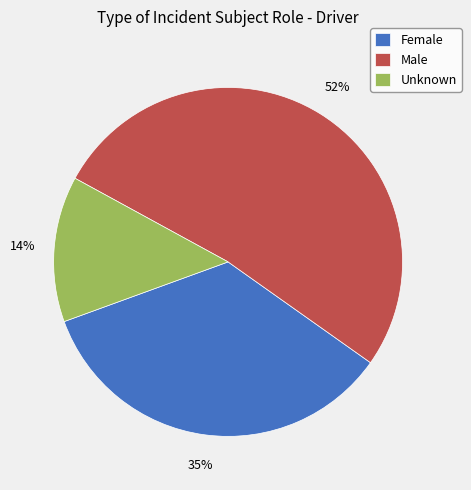

How many slices are in this pie chart?

3